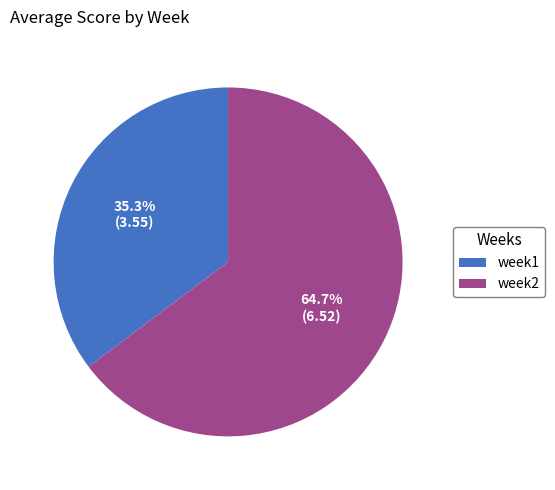

The week1 slice represents 35% of the pie. True or false?

True